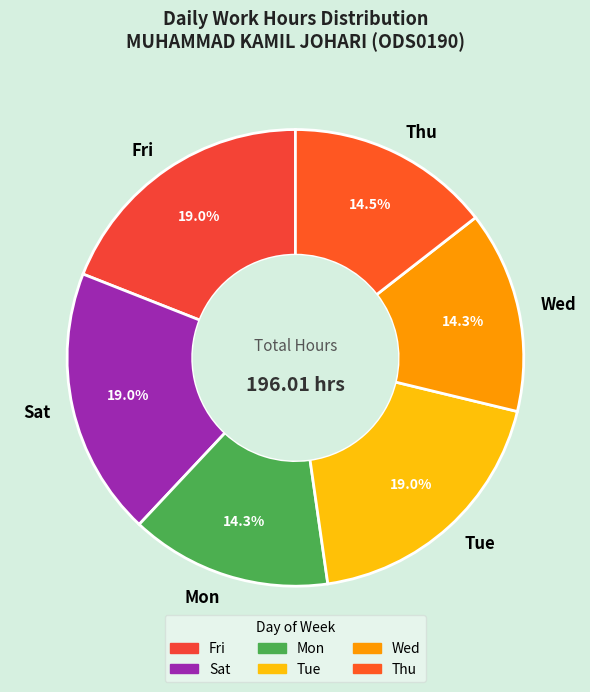

How many segments does this pie chart have?

6